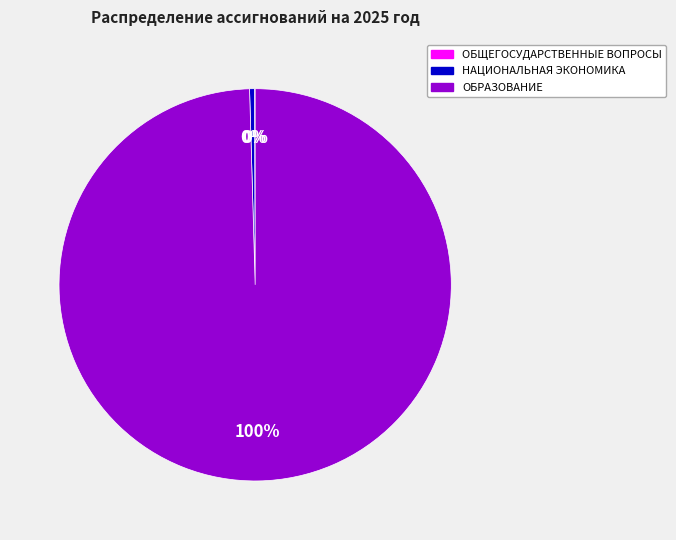

Which category has the biggest portion of the pie?

ОБРАЗОВАНИЕ